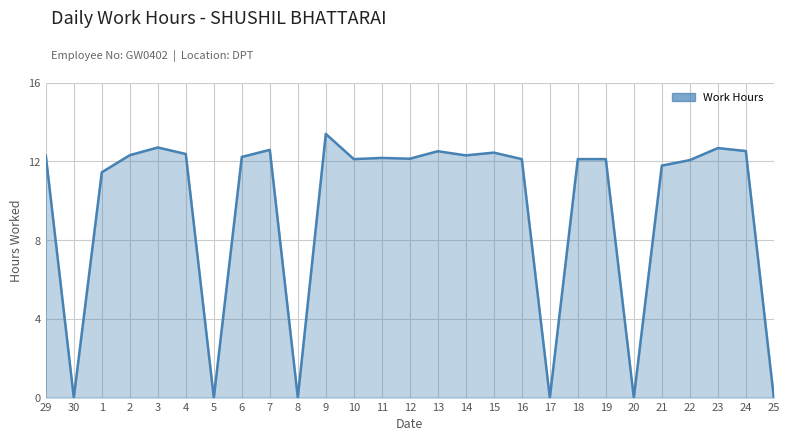

Read the value at 6.

12.2